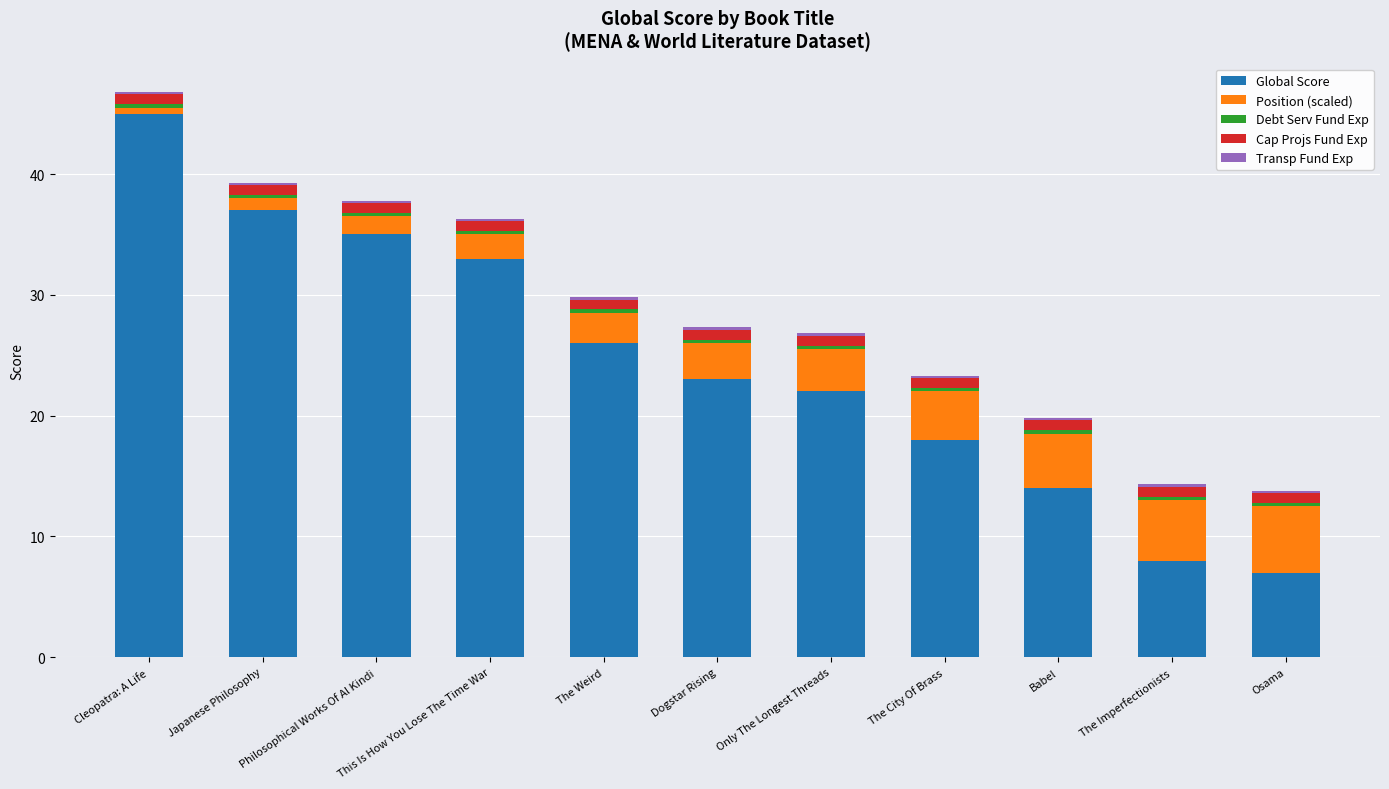

At which category is the sum across all series the highest?

Cleopatra: A Life